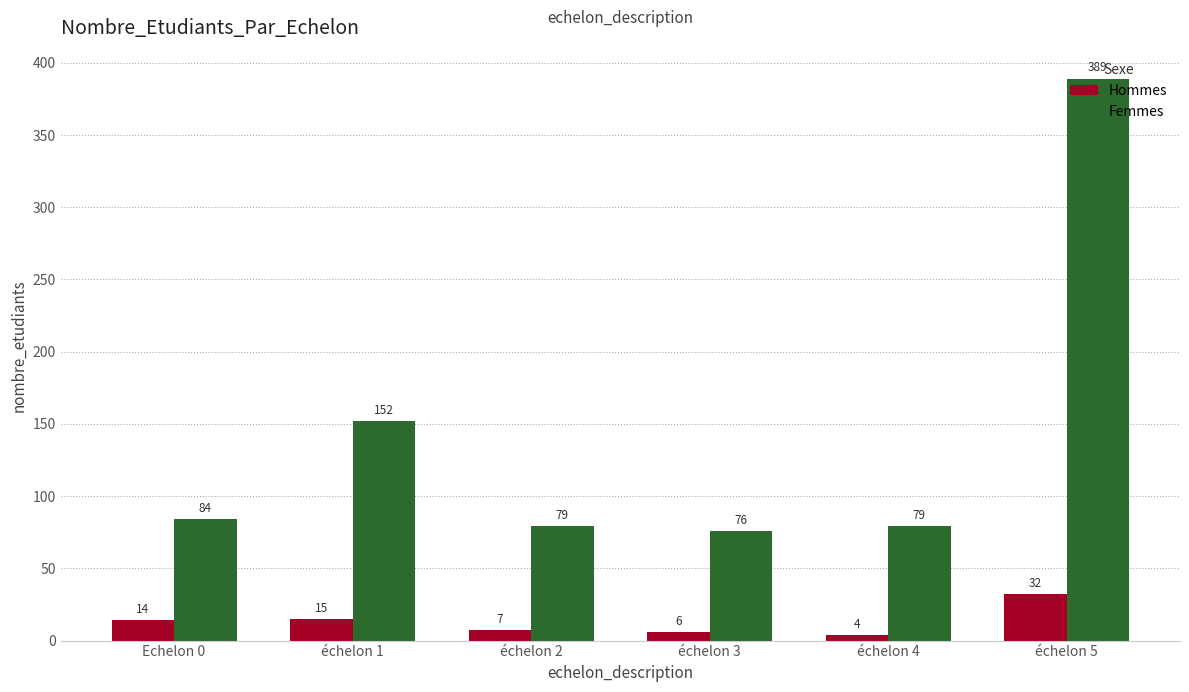

How many data points in Femmes are less than 84?

3